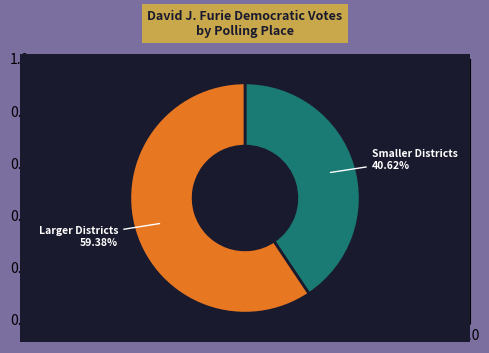

How many segments does this pie chart have?

2